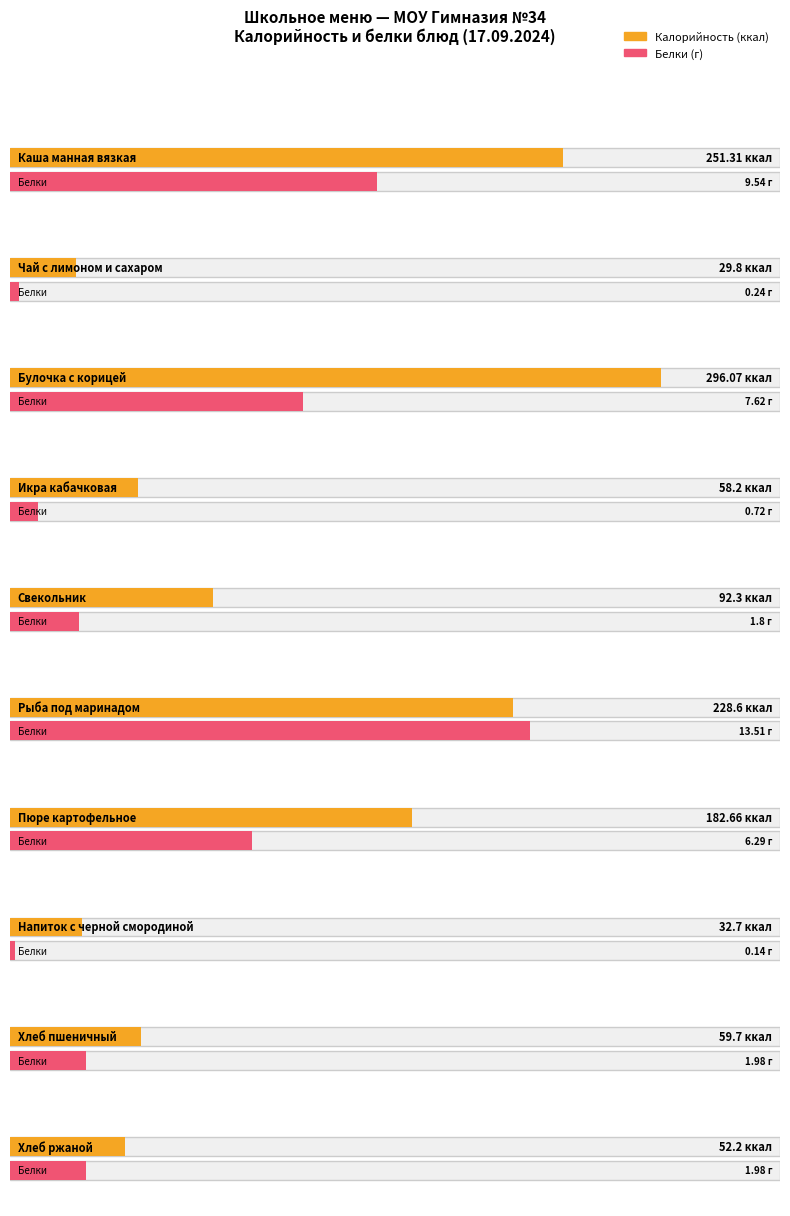

At which label is Белки closest to 6?

Пюре картофельное